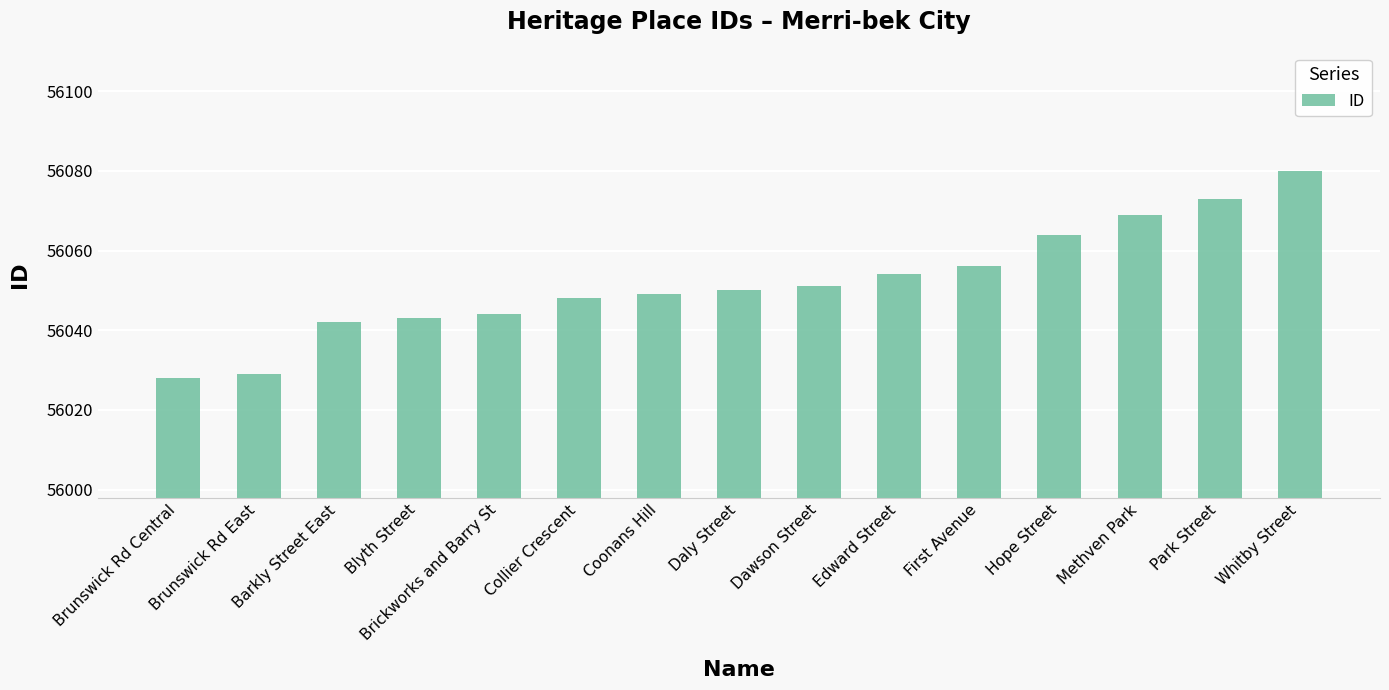

What is the difference between the second highest and second lowest values?

44